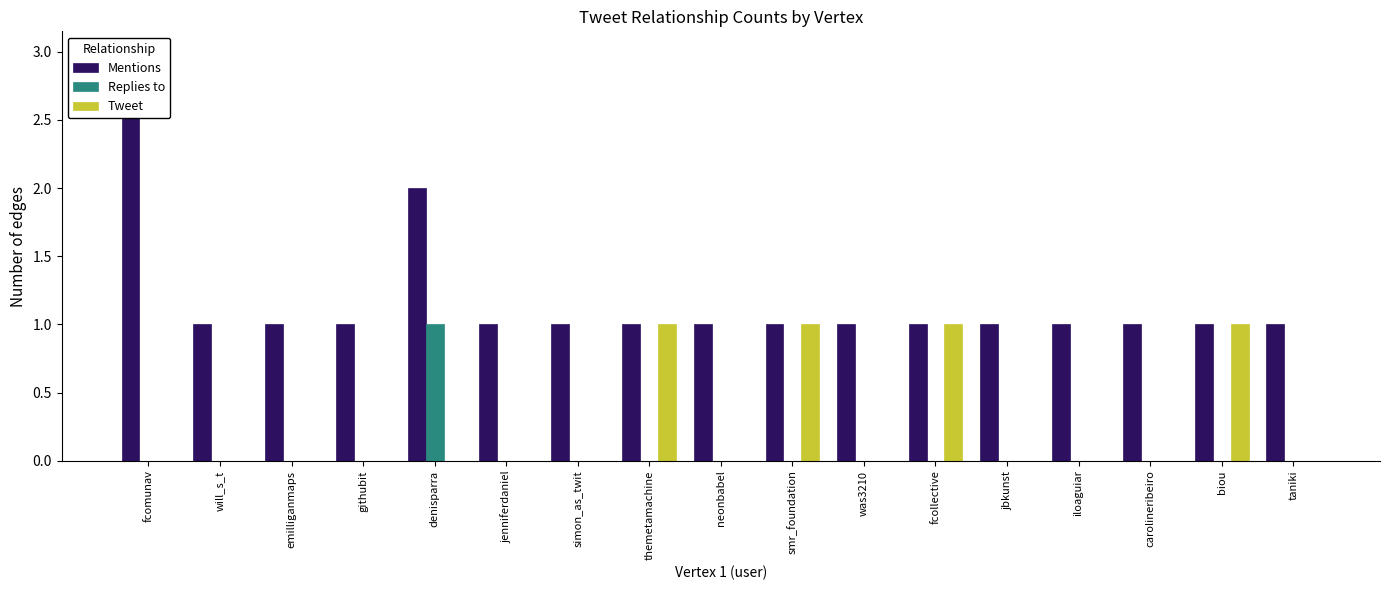

Which series has the largest range (max minus min)?

Mentions